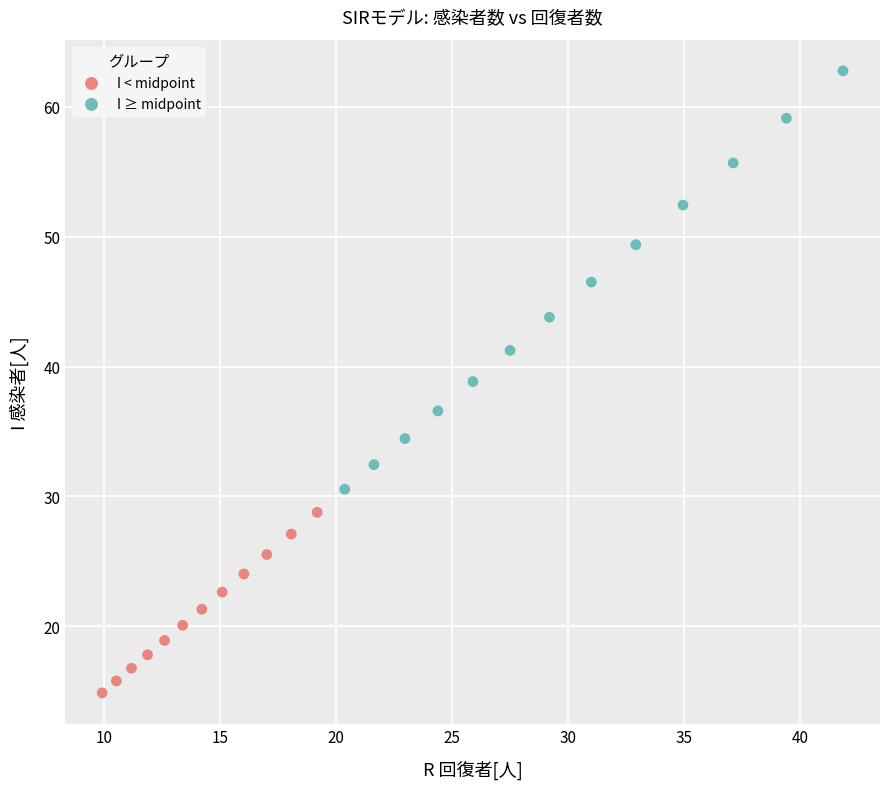

Which series has the largest Y range (max minus min)?

I ≥ midpoint